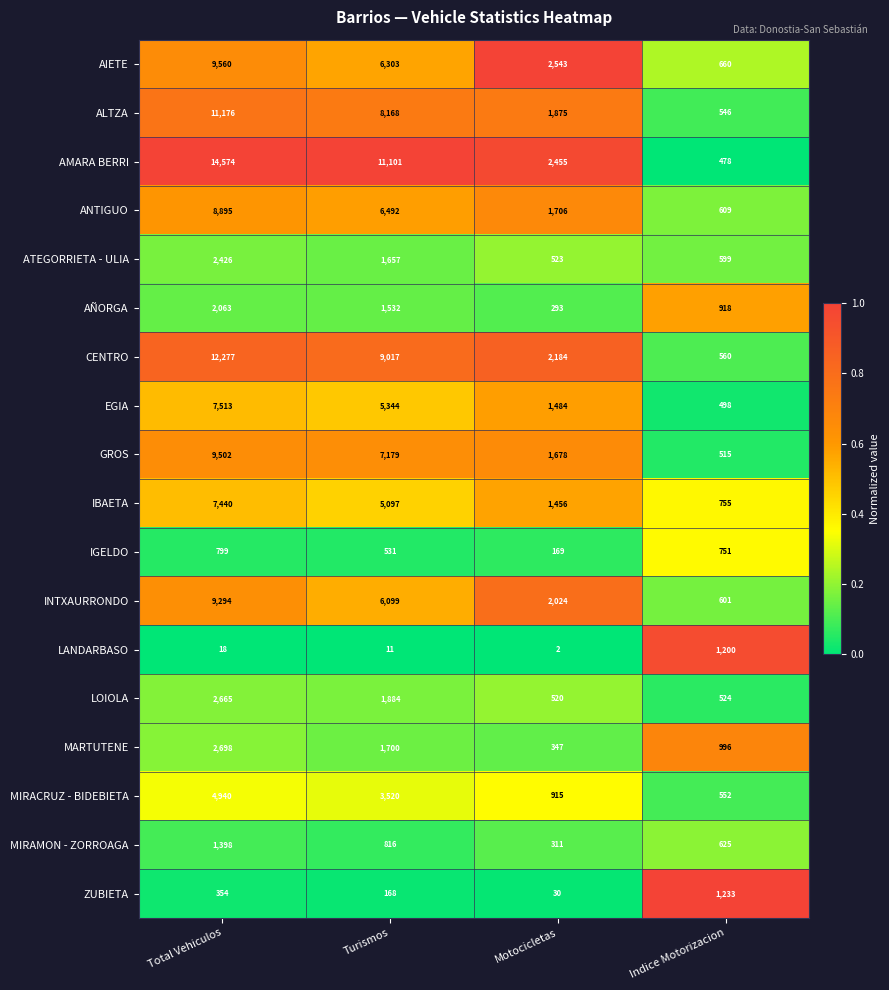

Where is MIRAMON - ZORROAGA nearest to the value 854?

Turismos